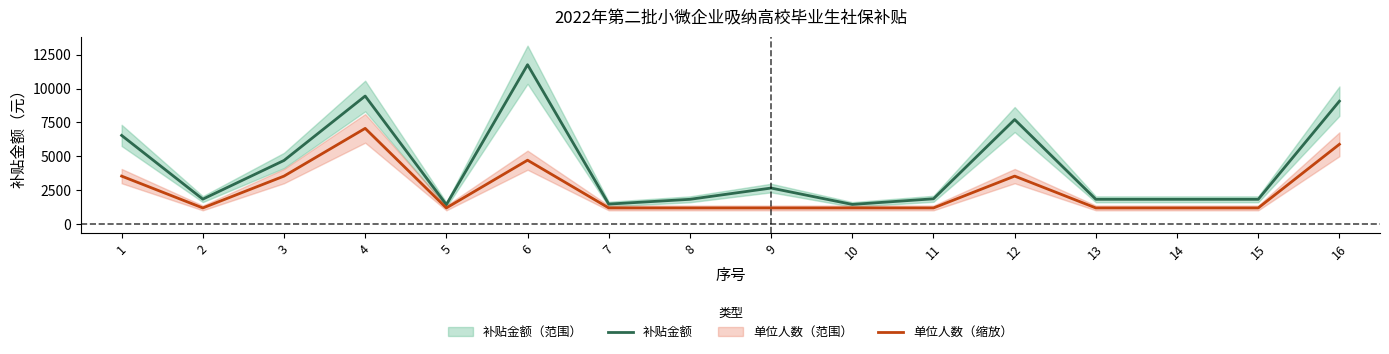

What is the difference between the 补贴金额 values at 8 and 7?

352.8